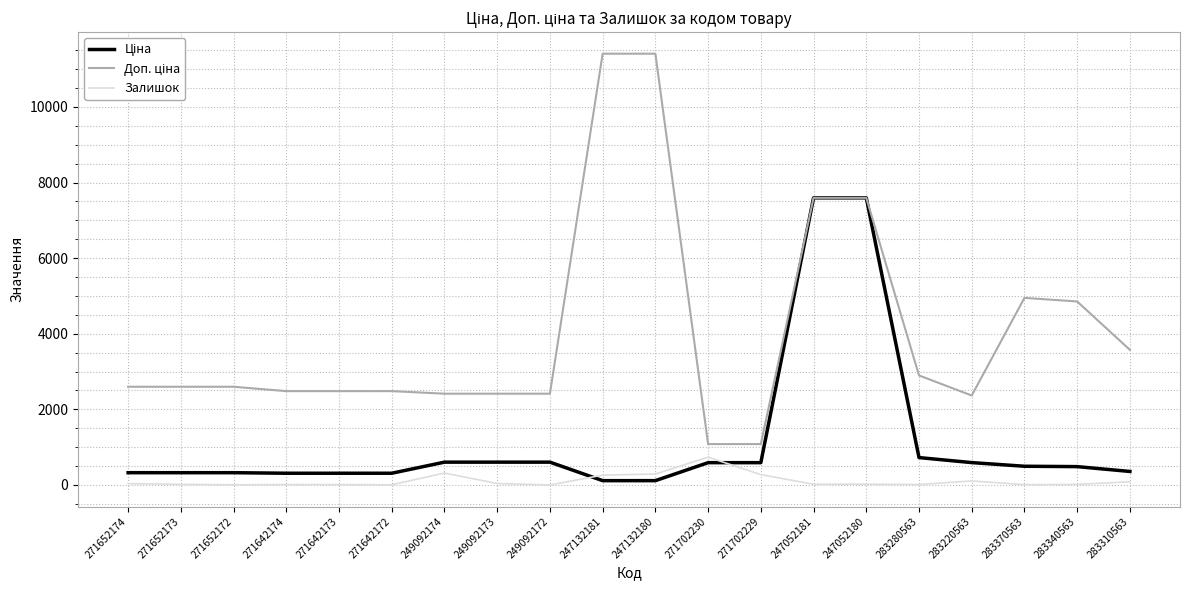

What is the maximum value shown in the chart?

11410.0